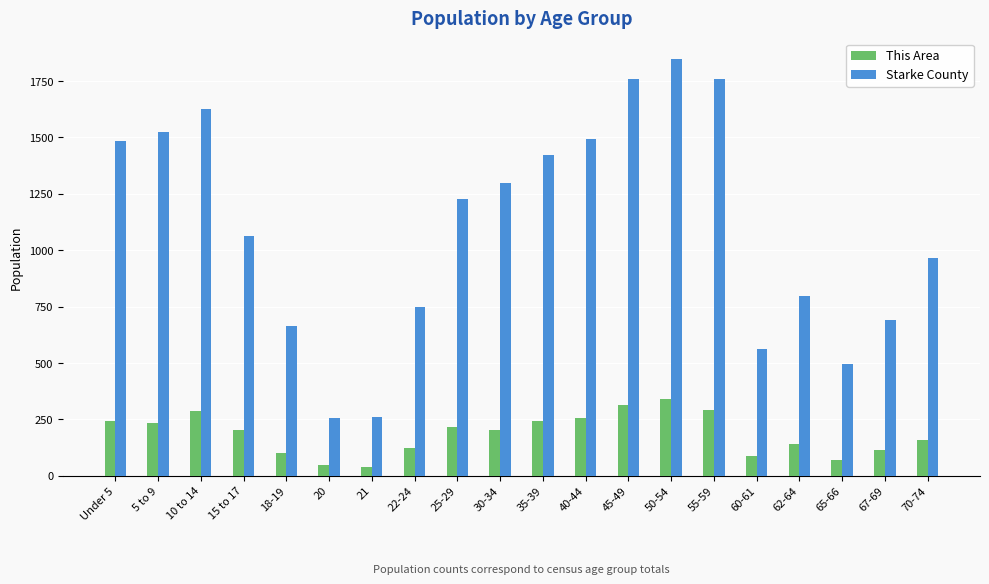

Which series changed the most between 15 to 17 and 65-66?

Starke County